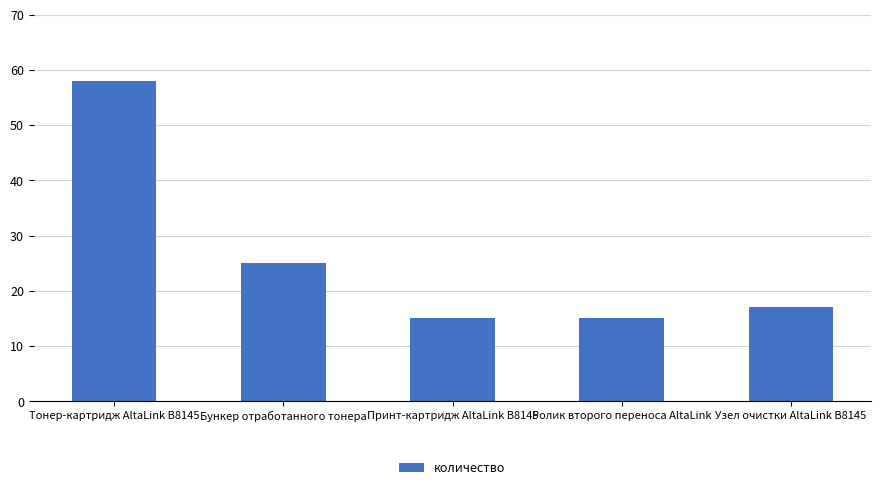

What is the smallest value displayed?

15